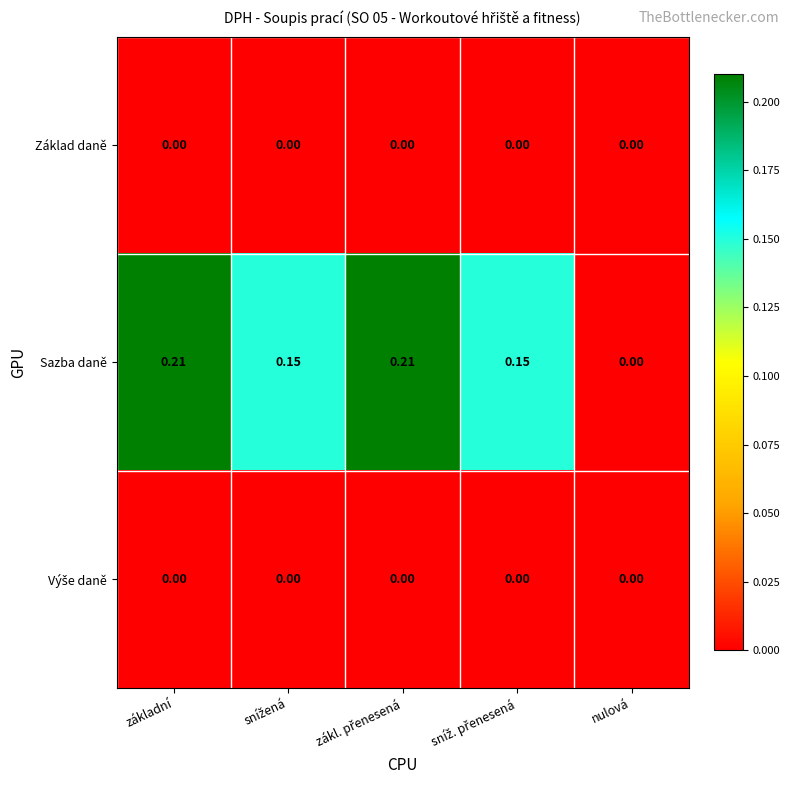

Which series has the largest total across all categories?

Sazba daně